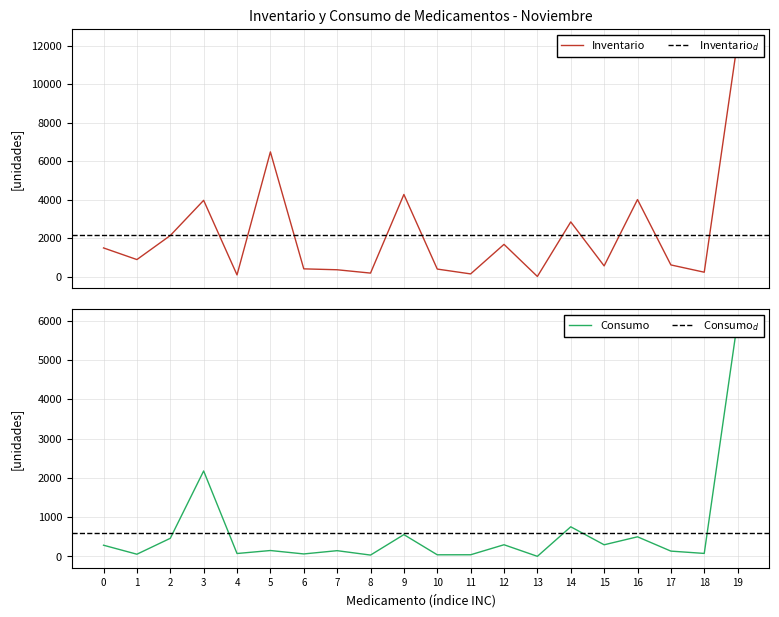

The inventario series shows 237 at 18. True or false?

True